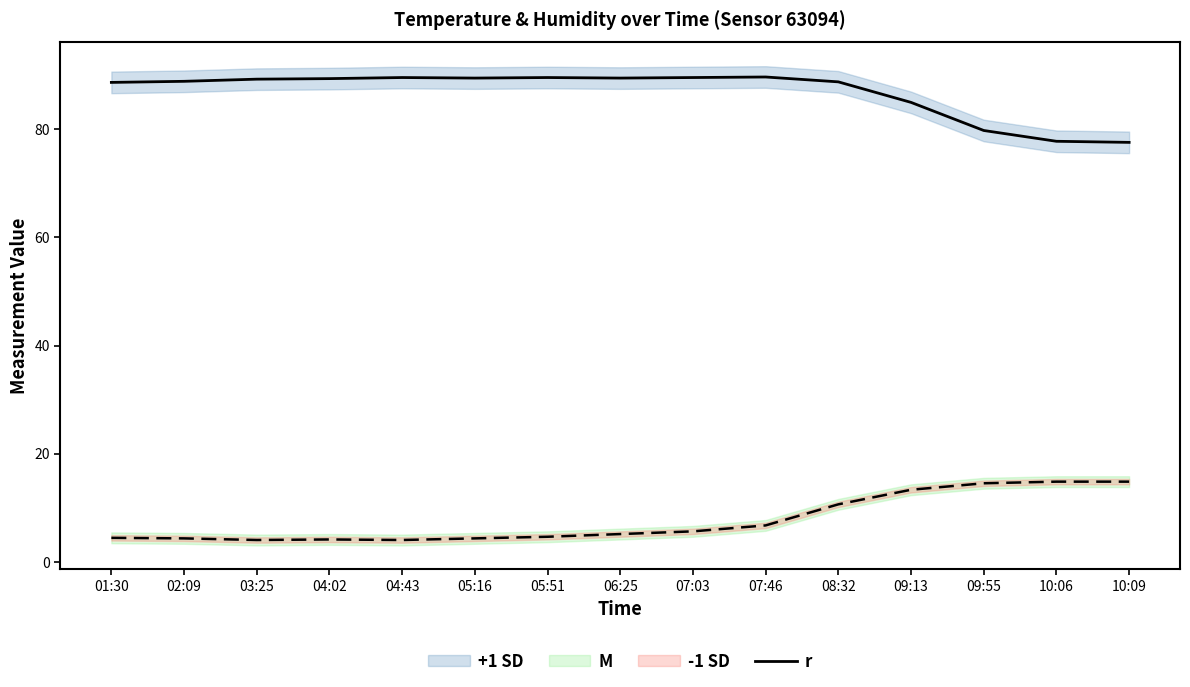

Where is the data nearest to the value 83?

09:13